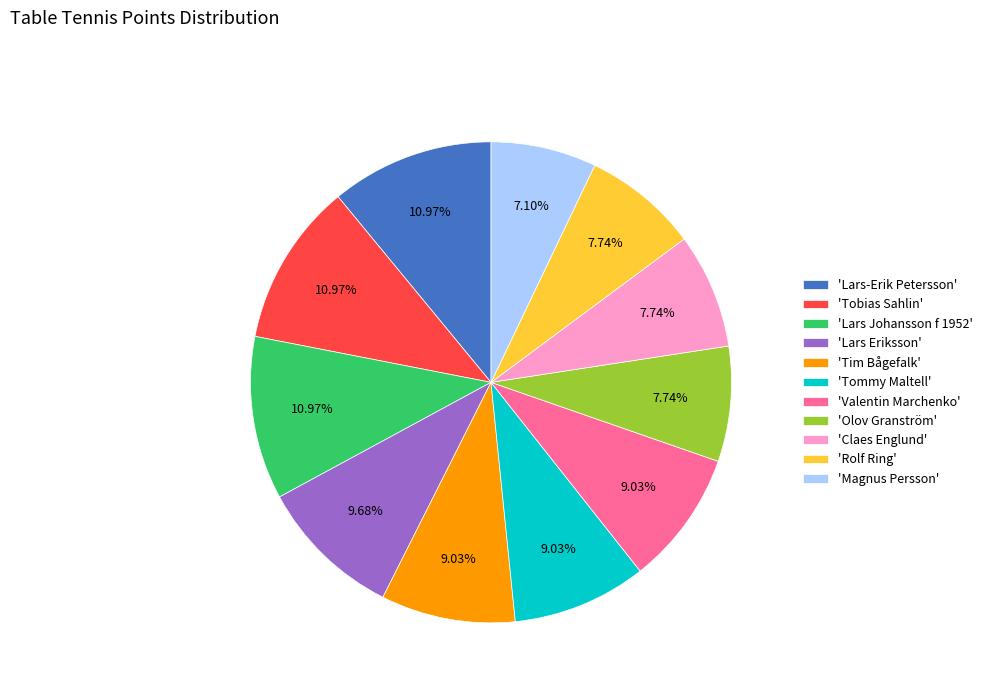

Is there any slice that represents more than half of the pie?

No